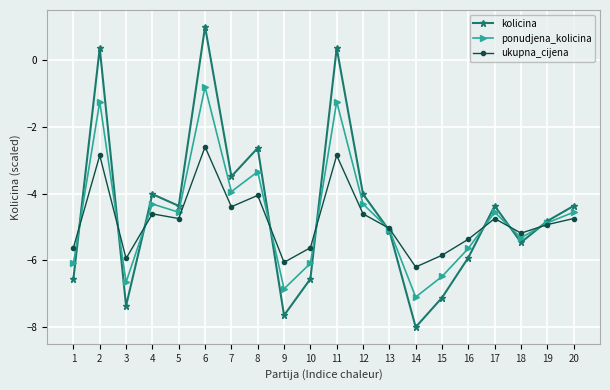

Read the kolicina value at 3.

-7.4